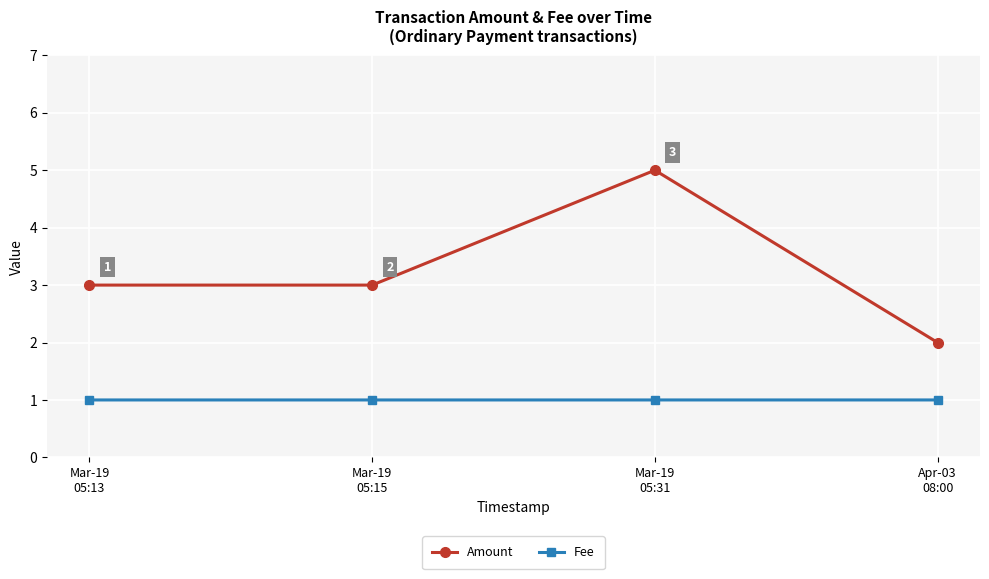

What are all the series names shown in the legend?

Amount, Fee